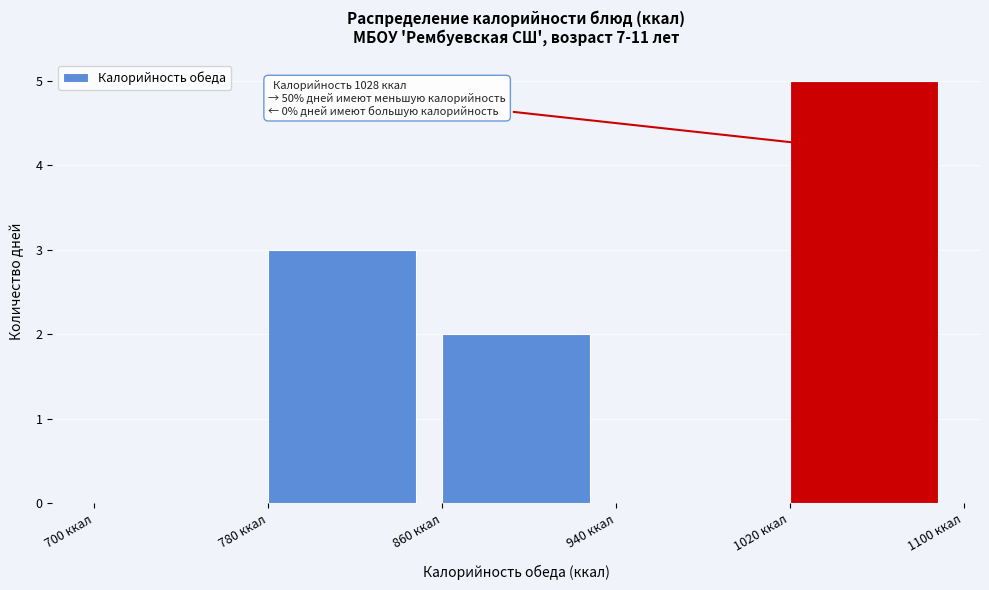

Which range on the x-axis has the tallest bar?

1020 to 1100